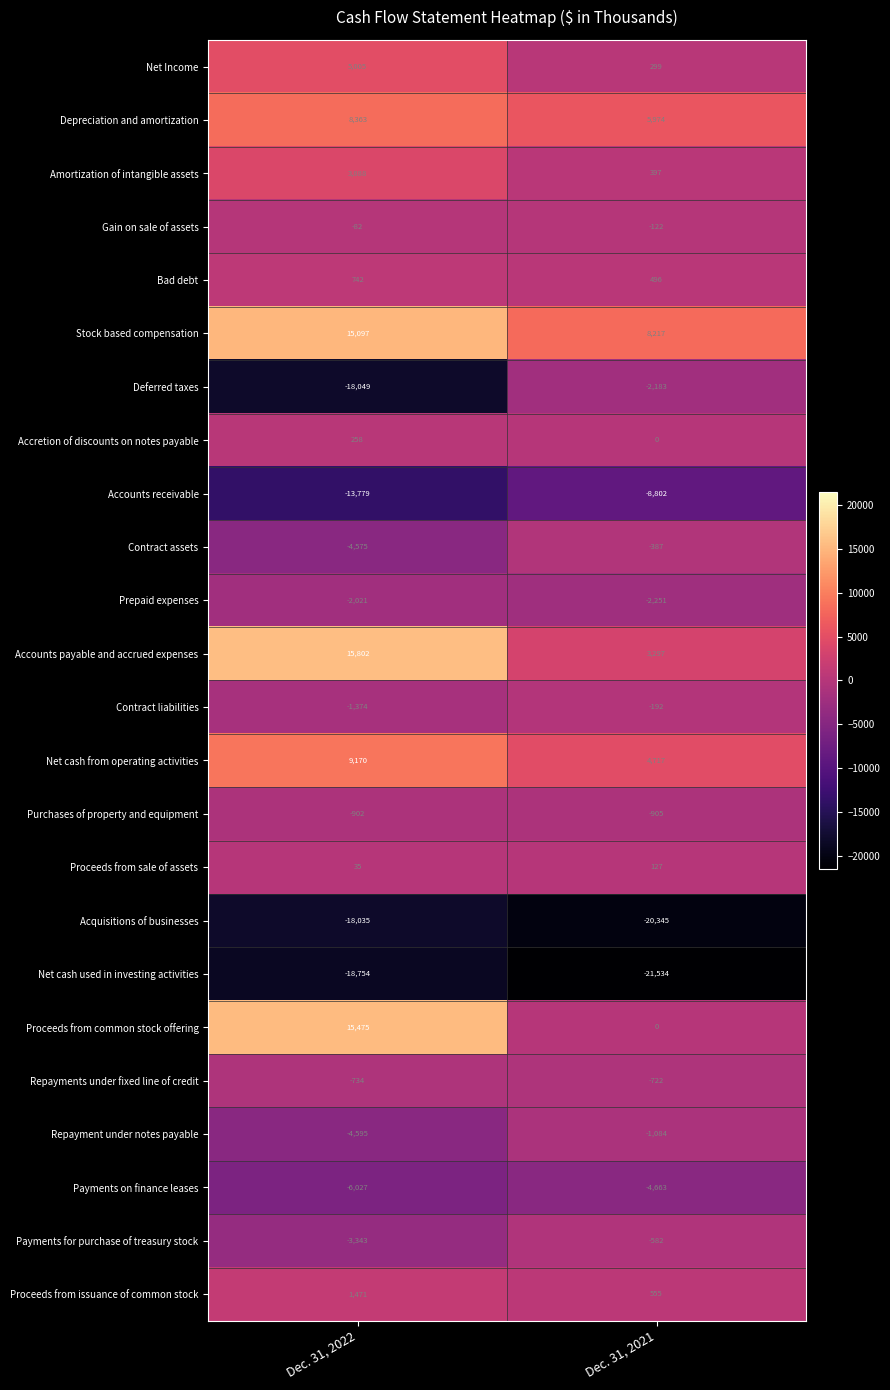

What is the minimum value for Contract assets?

-4575